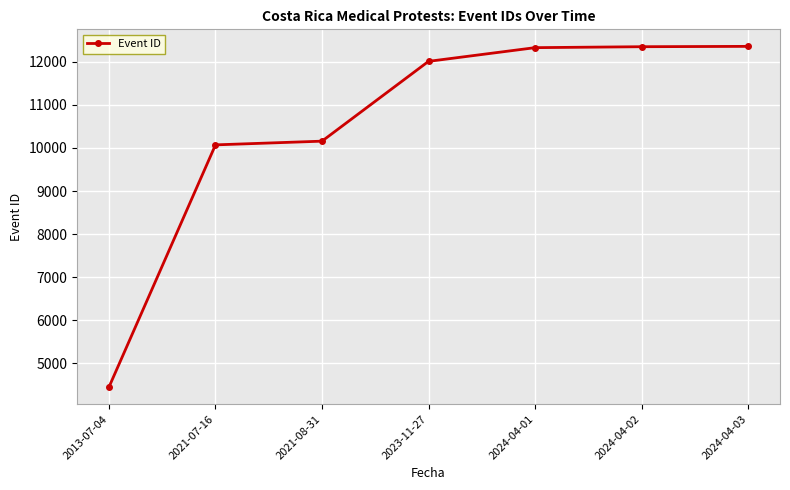

What is the minimum value shown in the chart?

4449